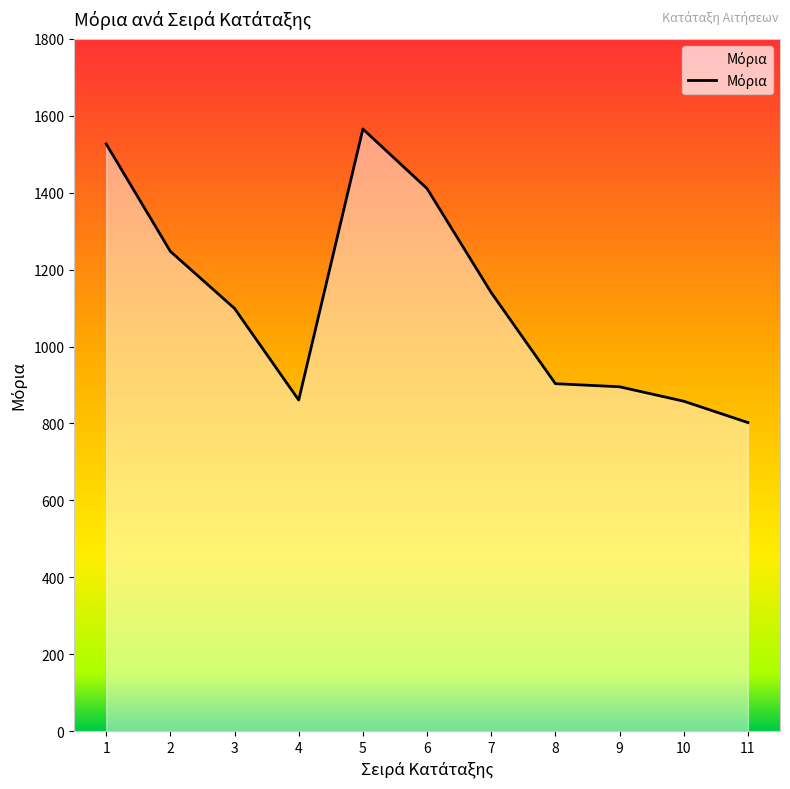

At which category does the data reach its first local valley?

4